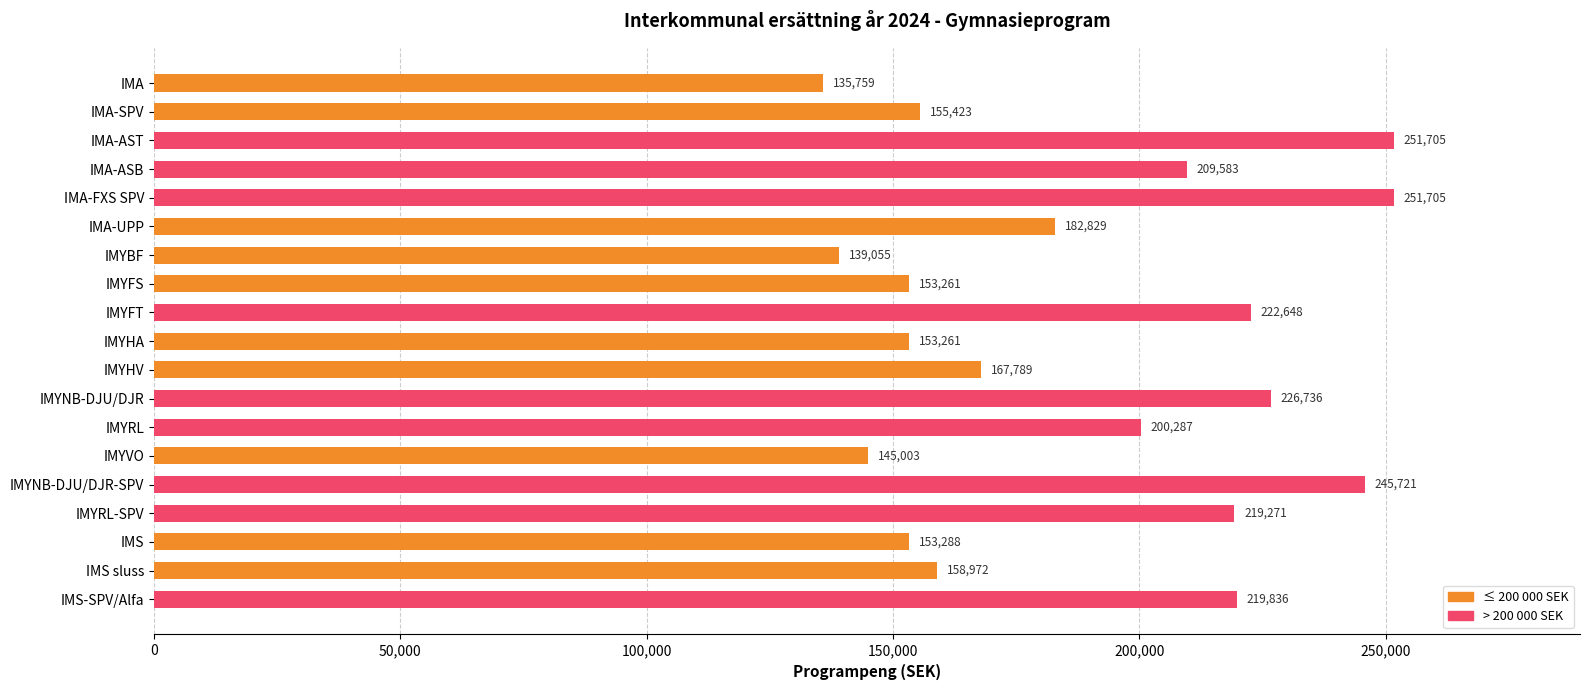

Reading top to bottom, what are all the values shown in this chart?

135759	155423	251705	209583	251705	182829	139055	153261	222648	153261	167789	226736	200287	145003	245721	219271	153288	158972	219836